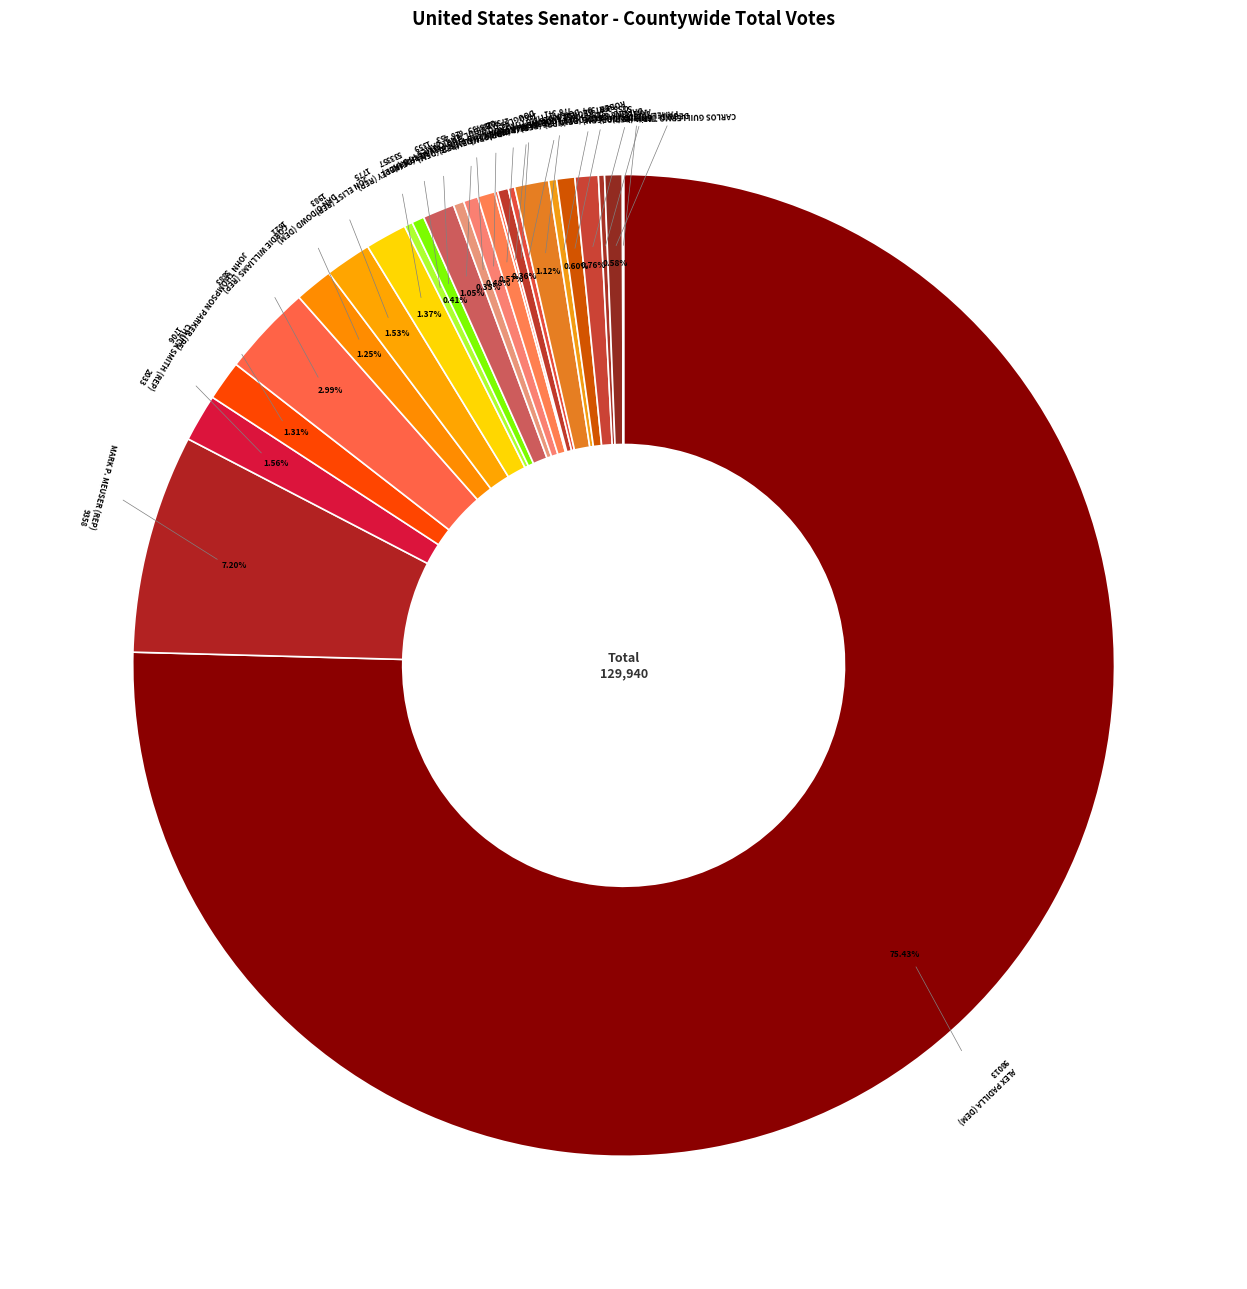

How much of the chart is everything except ELEANOR GARCIA (NPP)?

99.6%